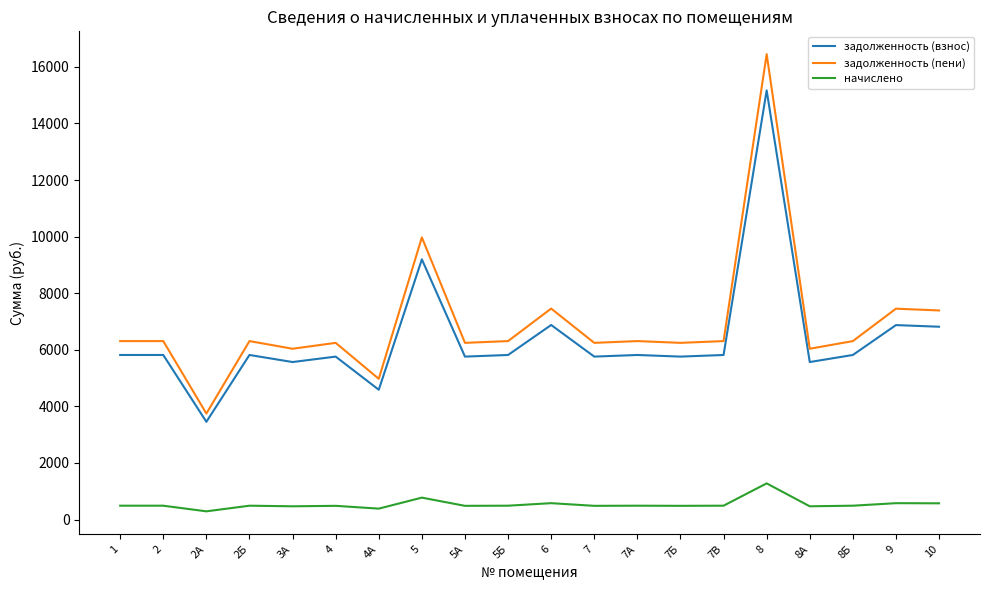

True or false: начислено and задолженность (пени) cross at least once.

False